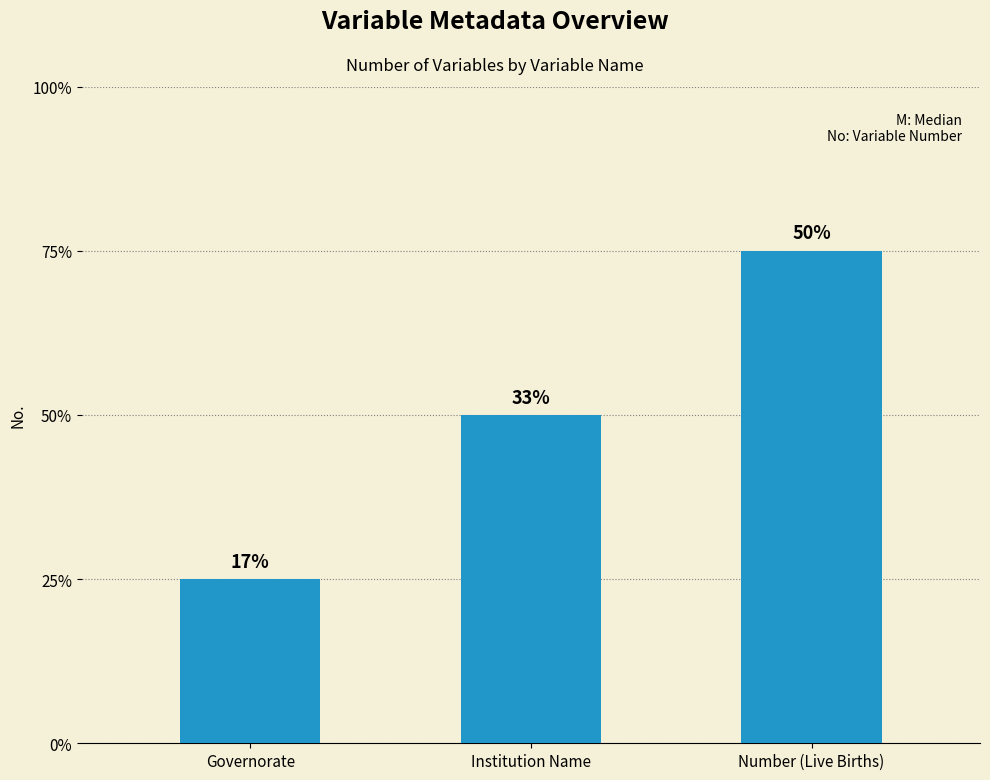

True or false: the data shows 4 at Number (Live Births).

False